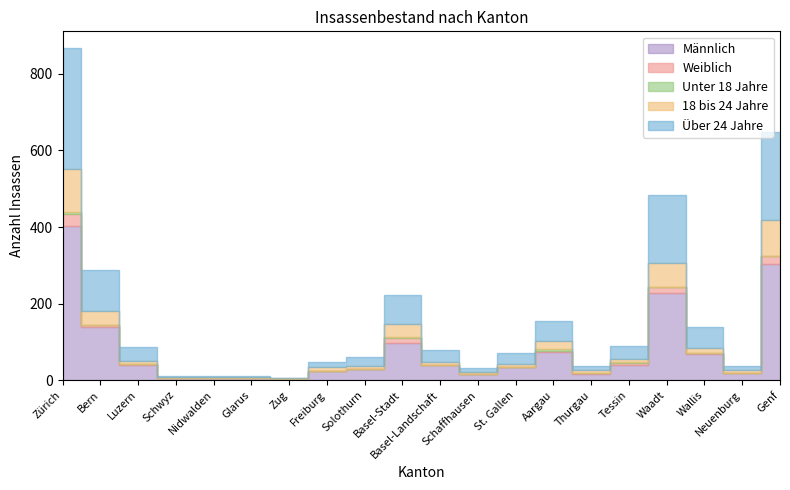

What is the average value of the Weiblich series?

5